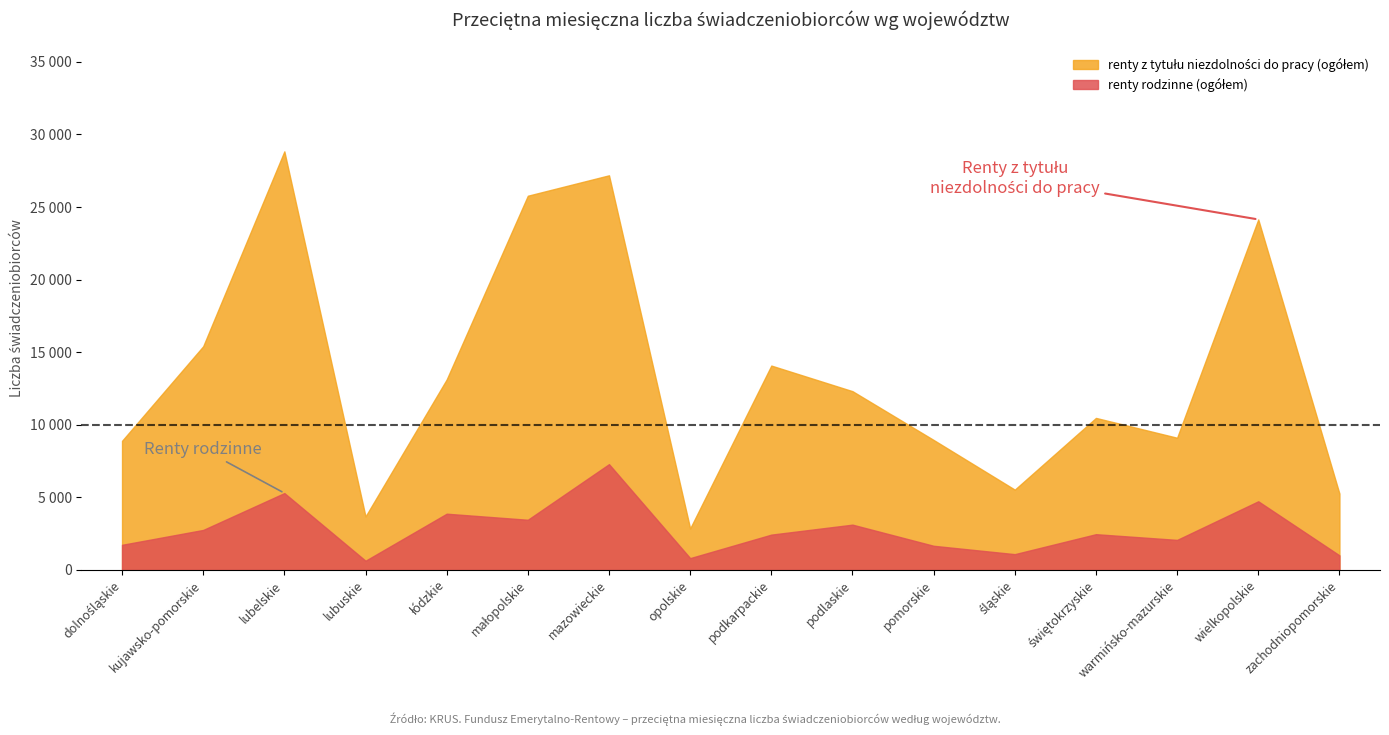

What is the value of the renty z tytułu niezdolności do pracy (ogółem) point at the 4th from the left?

3681